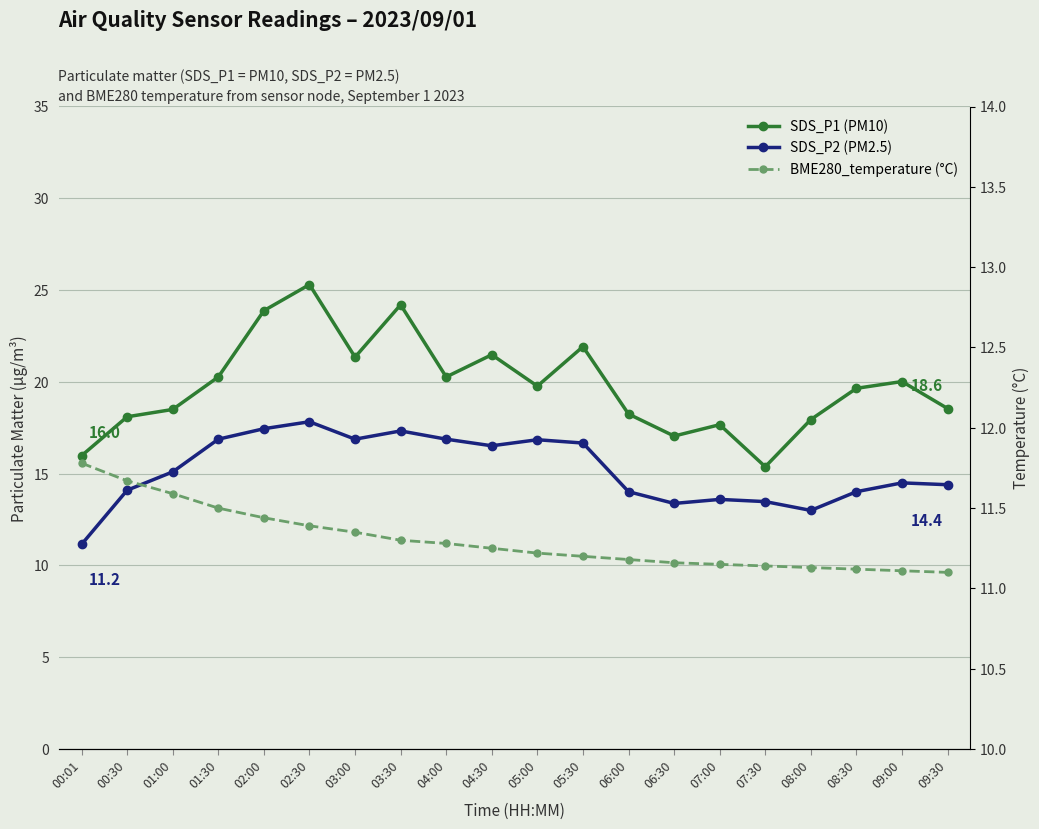

What is the total value across all series at 05:30?

49.8